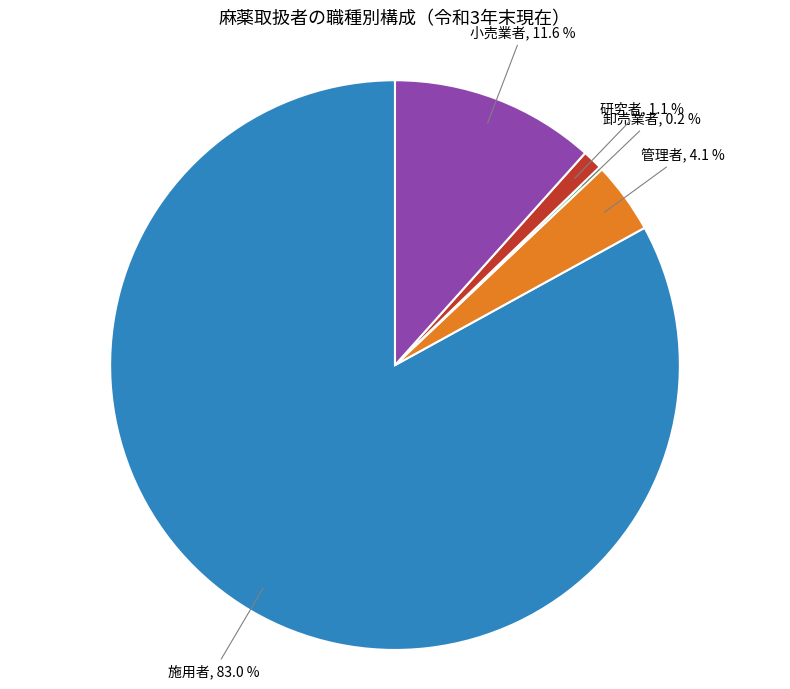

To the nearest percent, what is the difference between the largest and smallest slice percentages?

83%